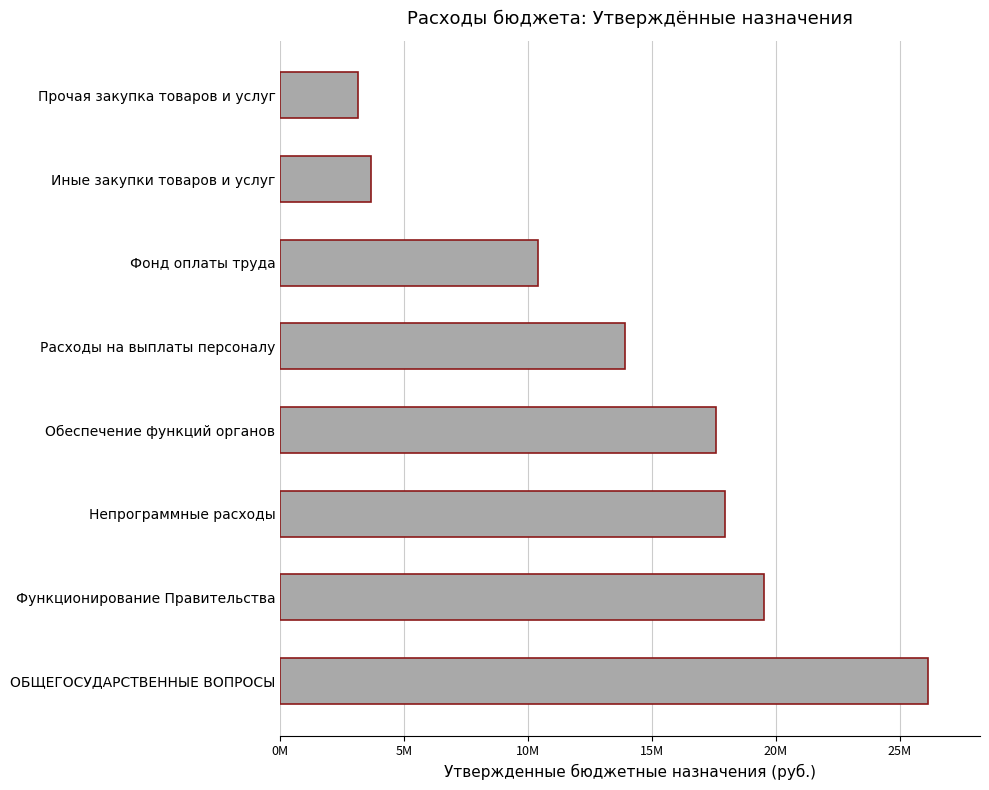

Which label corresponds to the largest value in the chart?

ОБЩЕГОСУДАРСТВЕННЫЕ ВОПРОСЫ